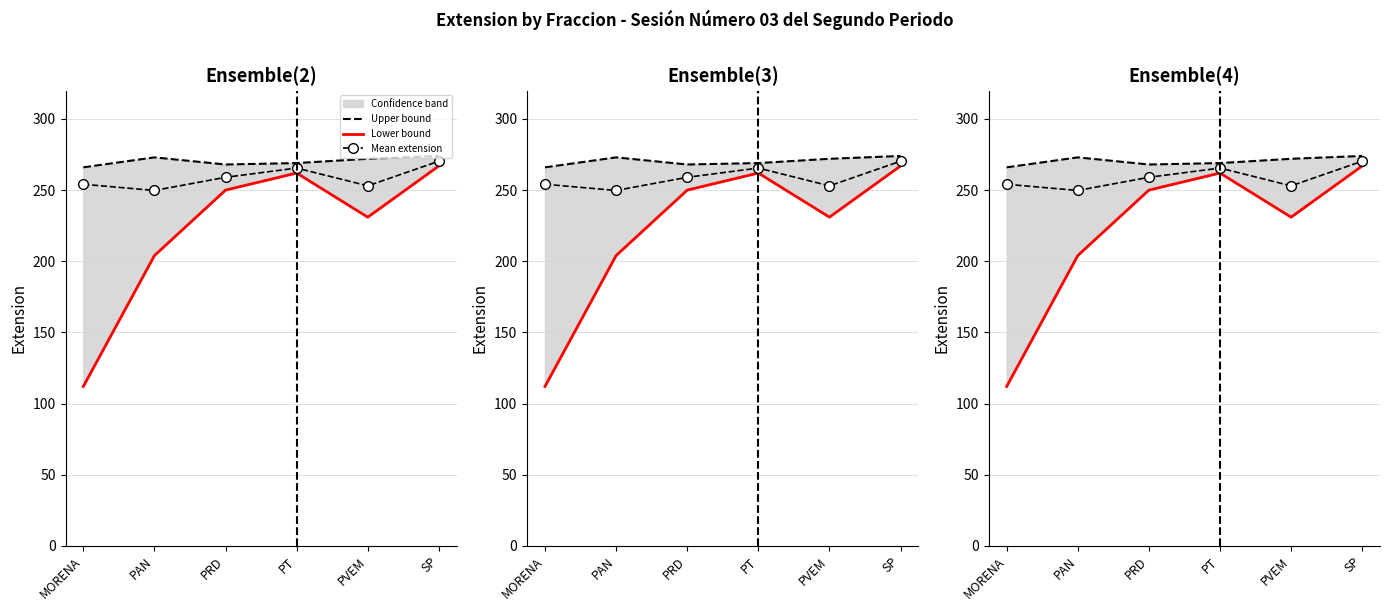

Between PAN and PVEM, which series saw the biggest shift?

Lower bound